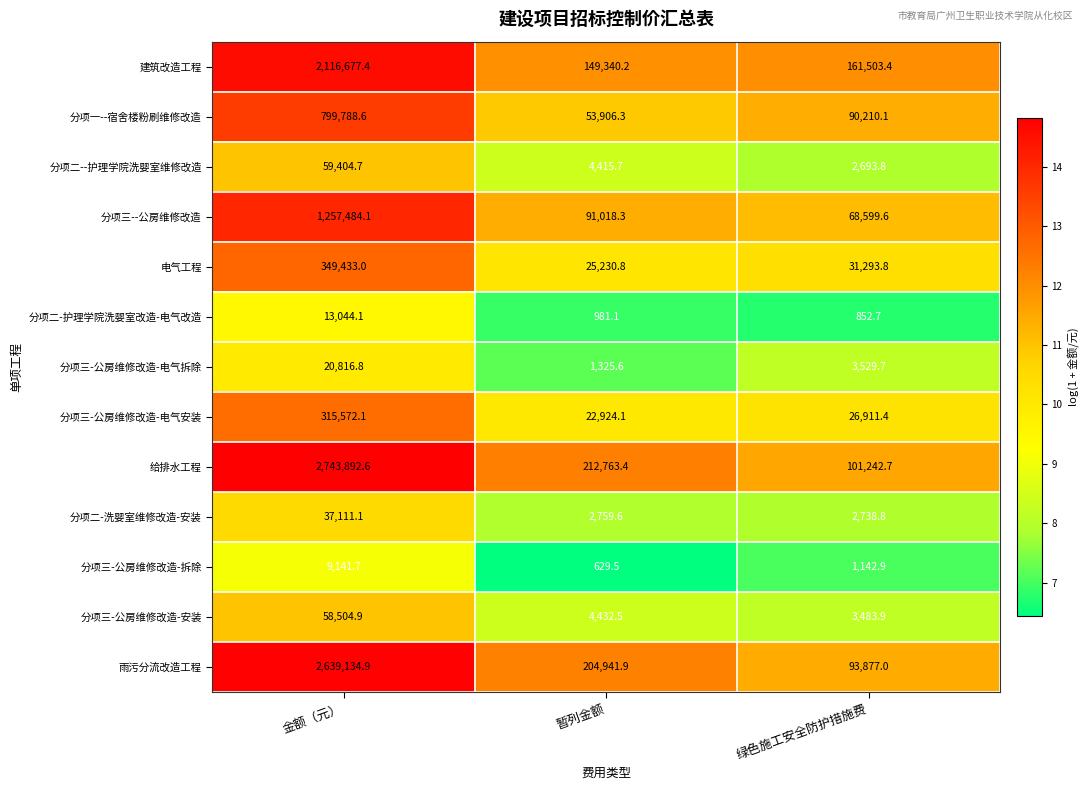

How many data points in 分项三-公房维修改造-电气安装 are above 26911?

2